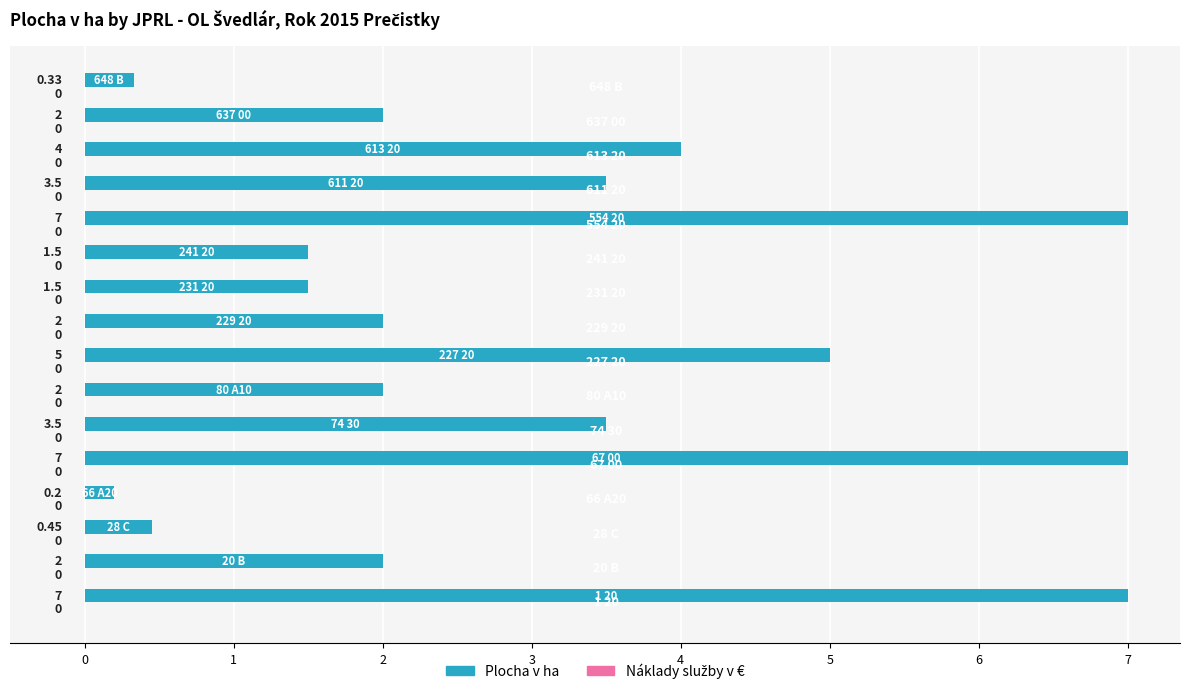

What is the average value?

3.1